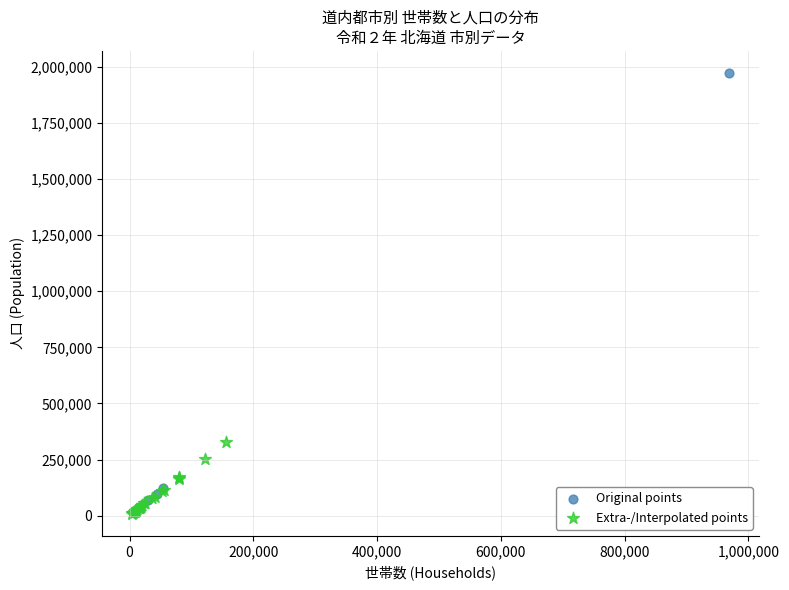

Which series has the widest spread of Y values?

Original points